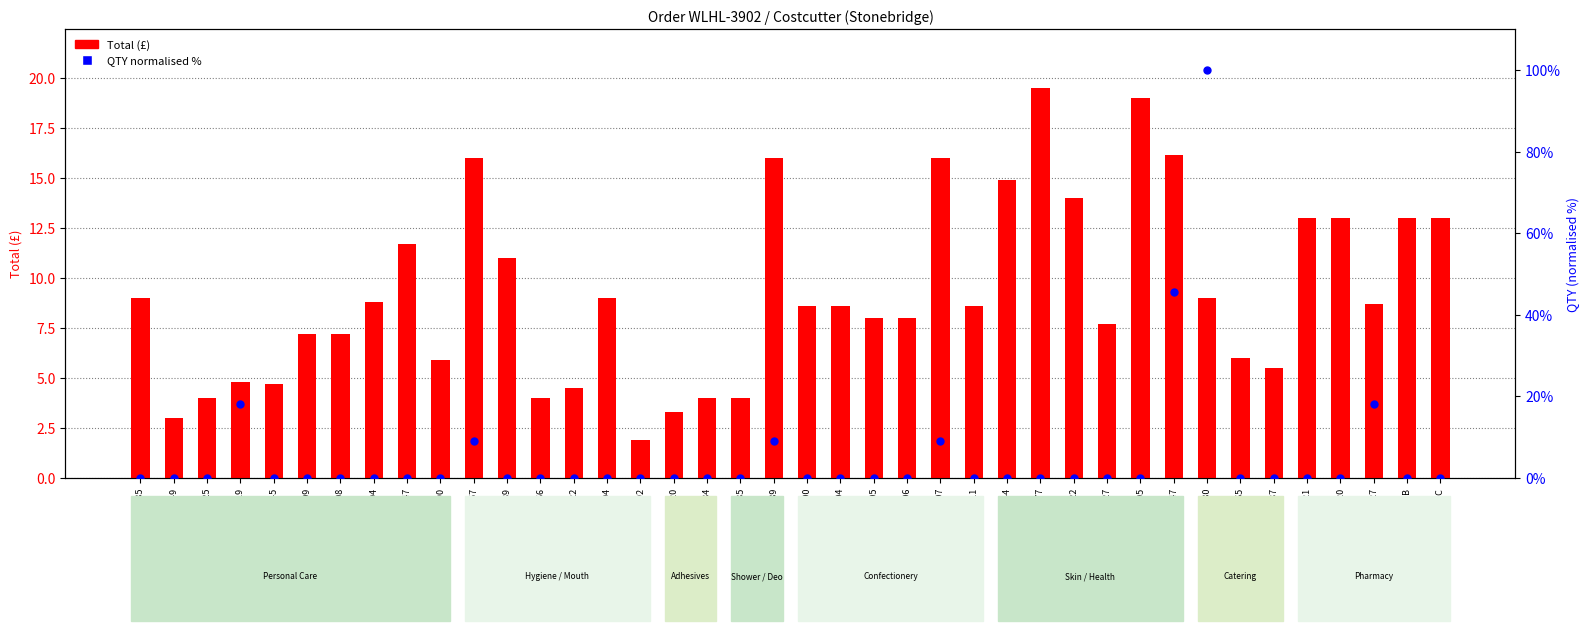

What are all the series names shown in the legend?

Total (£), QTY (normalised %)